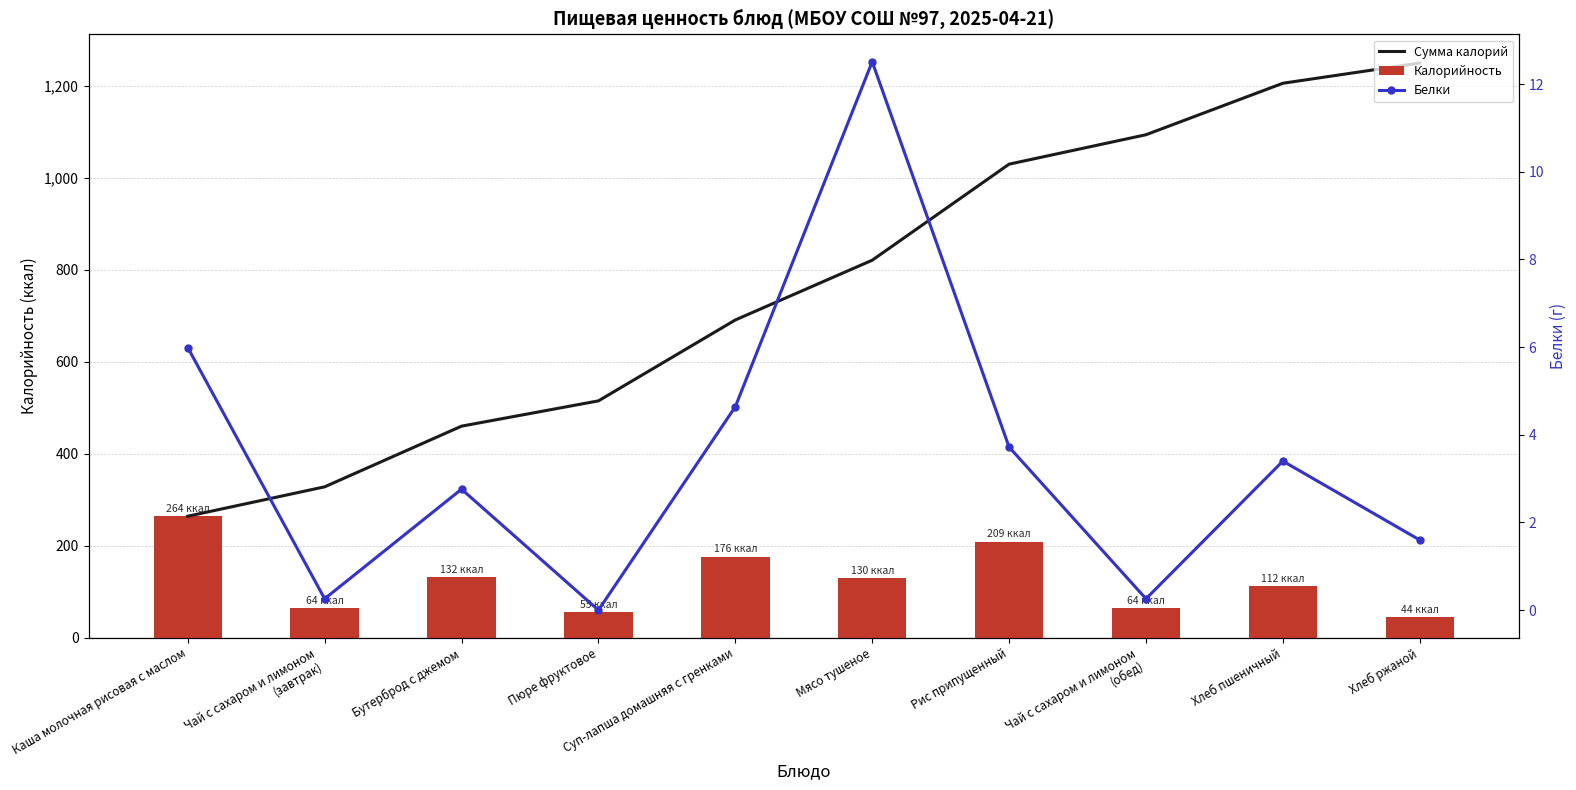

Reading left to right, what are all the values shown in this chart?

Сумма калорий: Каша молочная рисовая с маслом=264.0	Чай с сахаром и лимоном
(завтрак)=328.0	Бутерброд с джемом=460.0	Пюре фруктовое=515.0	Суп-лапша домашняя с гренками=691.0	Мясо тушеное=821.0	Рис припущенный=1030.0	Чай с сахаром и лимоном
(обед)=1094.0	Хлеб пшеничный=1206.0	Хлеб ржаной=1250.0
Калорийность: Каша молочная рисовая с маслом=264.0	Чай с сахаром и лимоном
(завтрак)=64.0	Бутерброд с джемом=132.0	Пюре фруктовое=55.0	Суп-лапша домашняя с гренками=176.0	Мясо тушеное=130.0	Рис припущенный=209.0	Чай с сахаром и лимоном
(обед)=64.0	Хлеб пшеничный=112.0	Хлеб ржаной=44.0
Белки: Каша молочная рисовая с маслом=6.0	Чай с сахаром и лимоном
(завтрак)=0.3	Бутерброд с джемом=2.8	Пюре фруктовое=0.0	Суп-лапша домашняя с гренками=4.6	Мясо тушеное=12.5	Рис припущенный=3.7	Чай с сахаром и лимоном
(обед)=0.3	Хлеб пшеничный=3.4	Хлеб ржаной=1.6